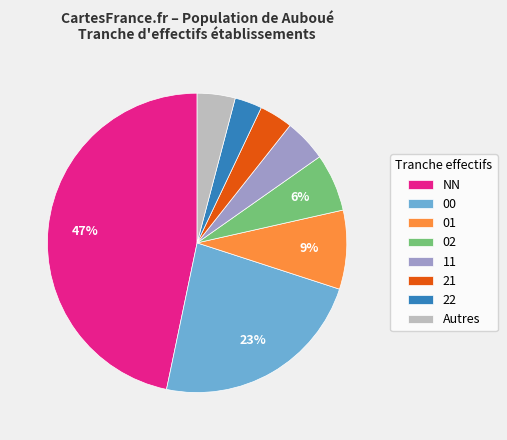

Does 22 represent more than half of the total?

No